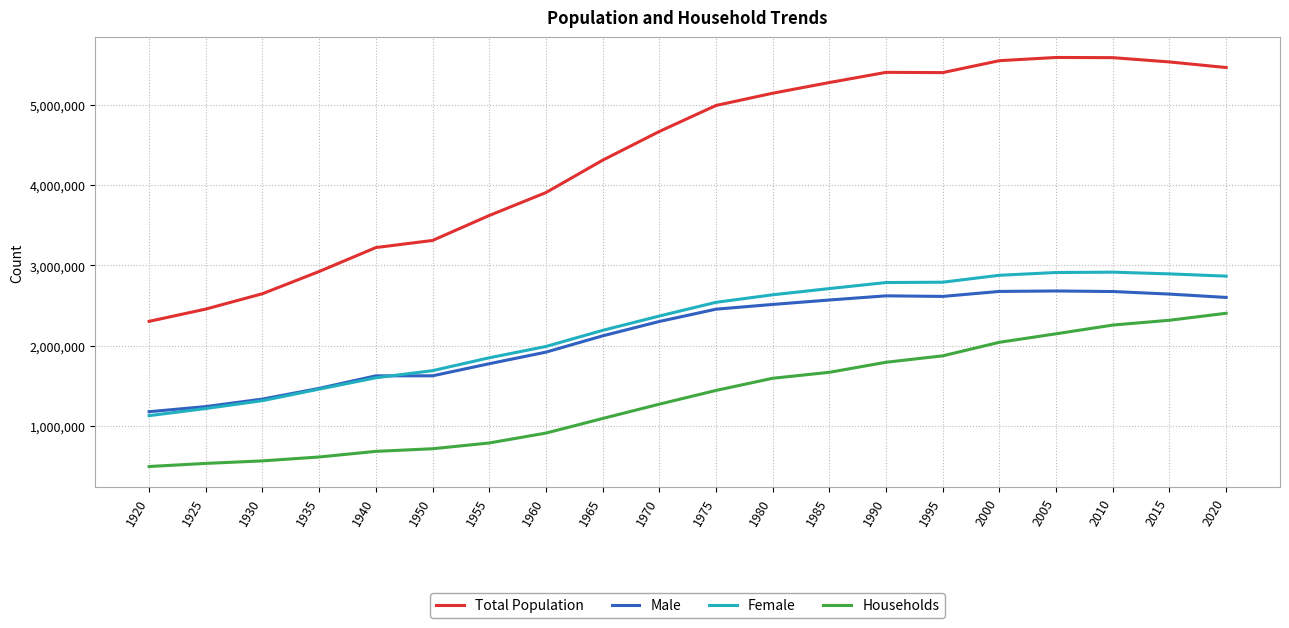

What is the difference between the maximum and minimum values in the Male series?

1504862